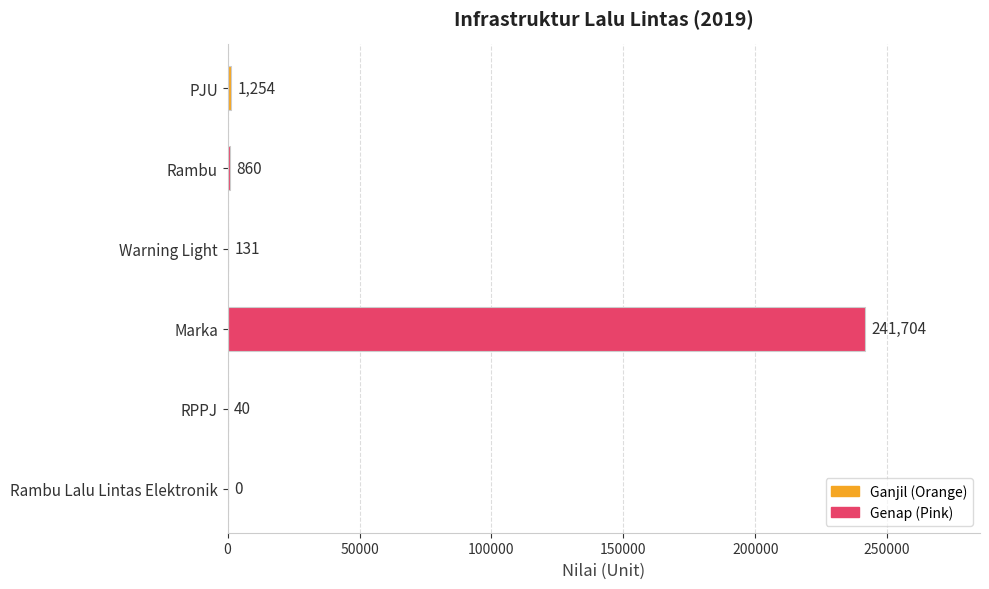

How many positive values are there?

5